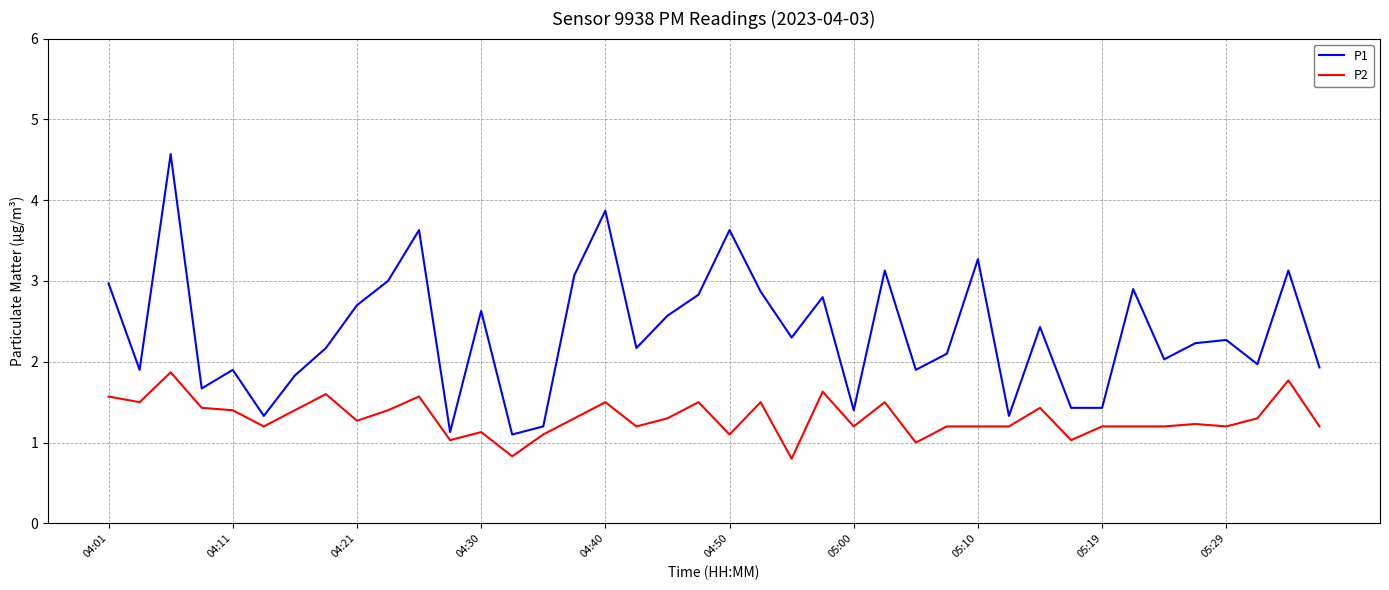

Rank the series by their average value, from highest to lowest.

P1, P2